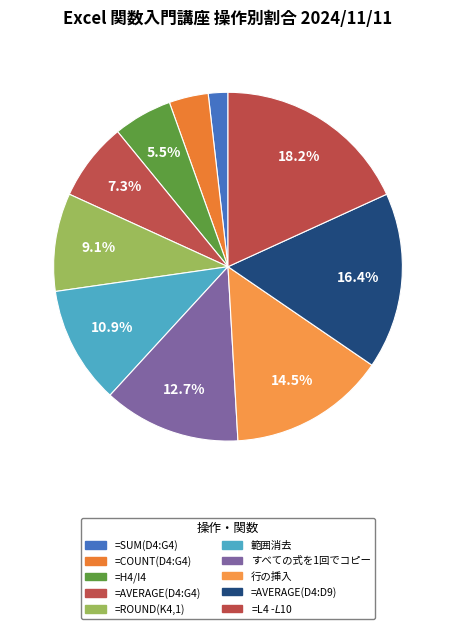

Is it true that =AVERAGE(D4:D9) is 16% of the pie?

True